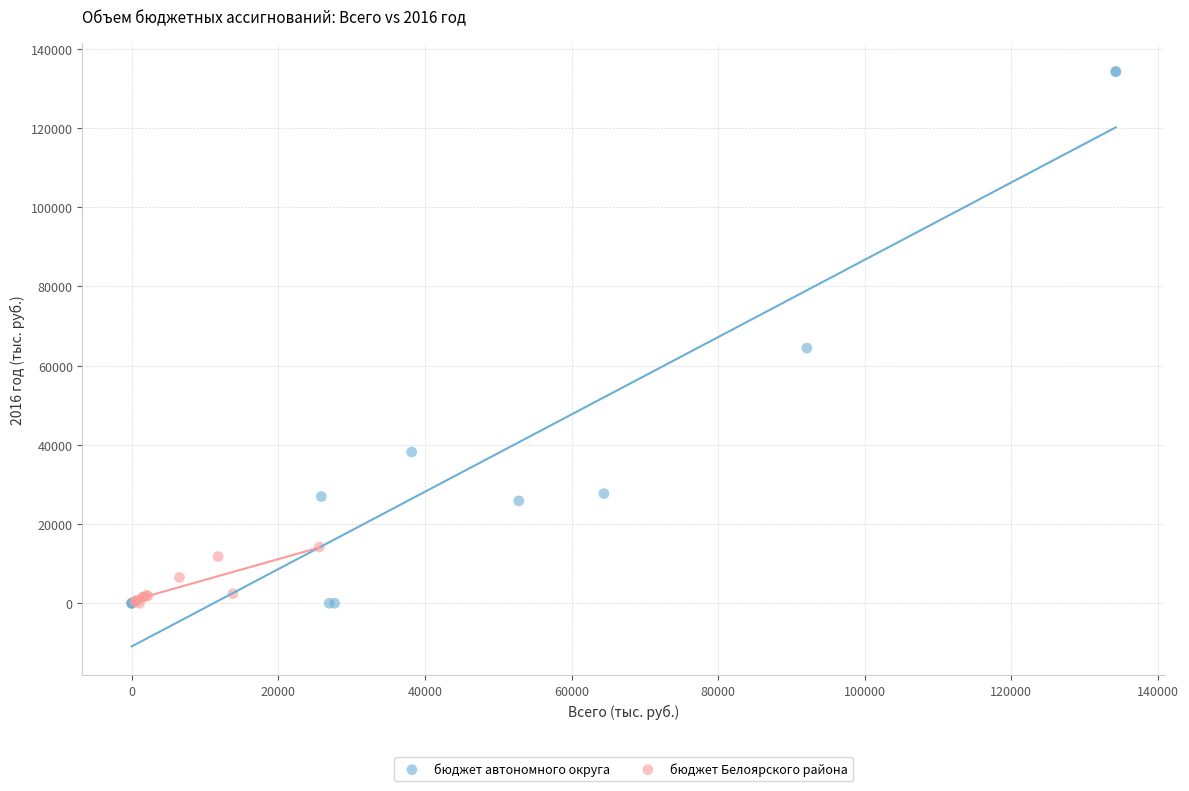

Which series has the widest spread of Y values?

бюджет автономного округа